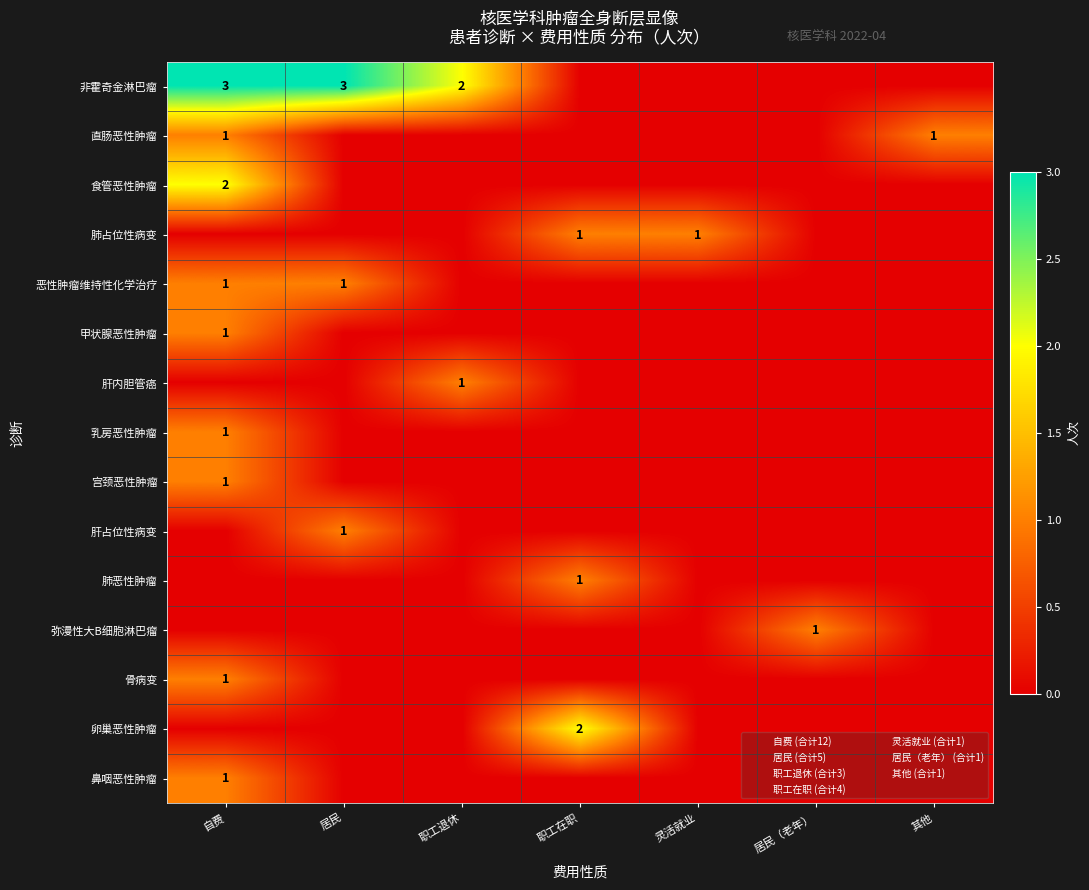

Is it true that 肺恶性肿瘤 equals 1 at 职工在职?

True